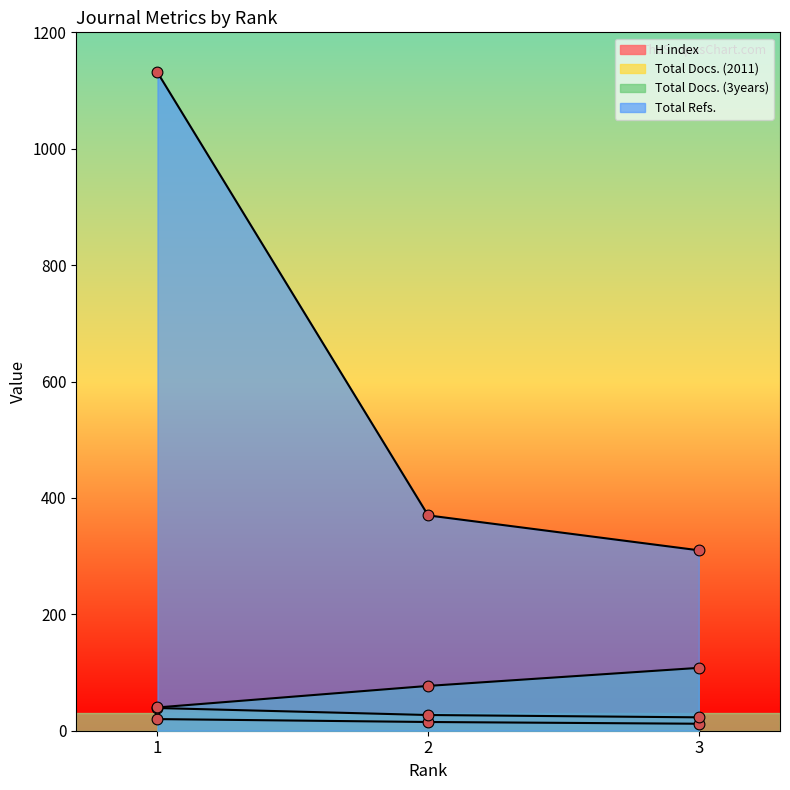

Which series has the largest total across all categories?

Total Refs.